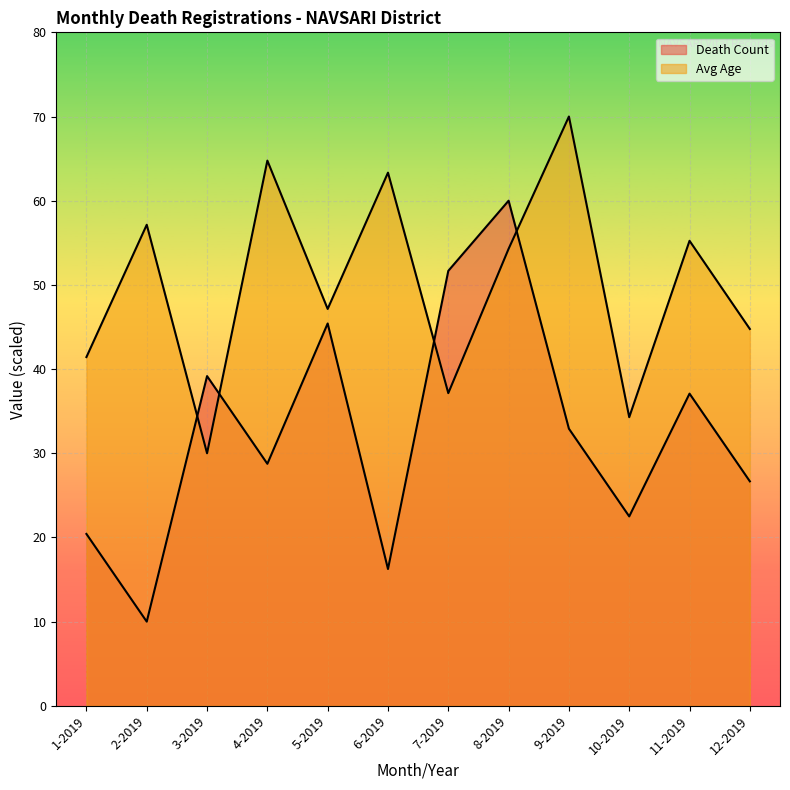

What is the sum of all Avg Age values?

599.5